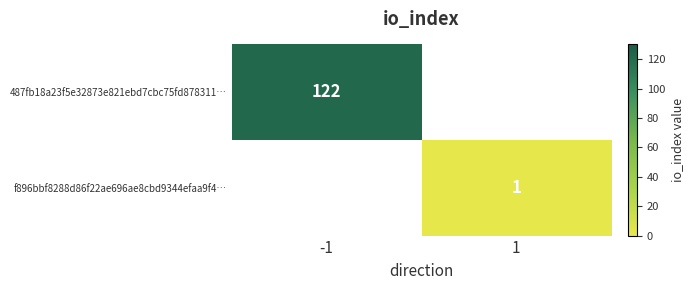

Is the value of f896bbf8288d86f22ae696ae8cbd9344efaa9f4… at 1 greater than the value of 487fb18a23f5e32873e821ebd7cbc75fd878311… at -1?

No